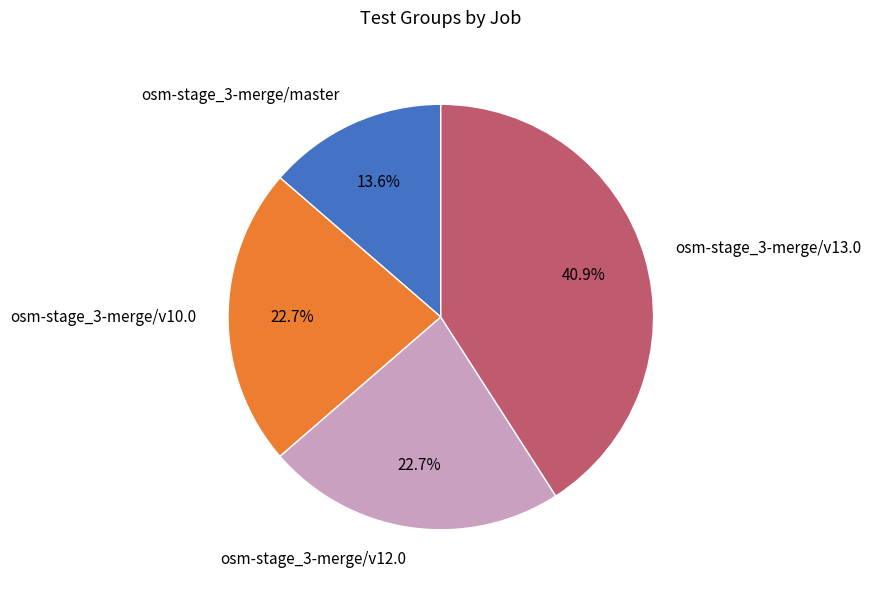

How many slices are in this pie chart?

4